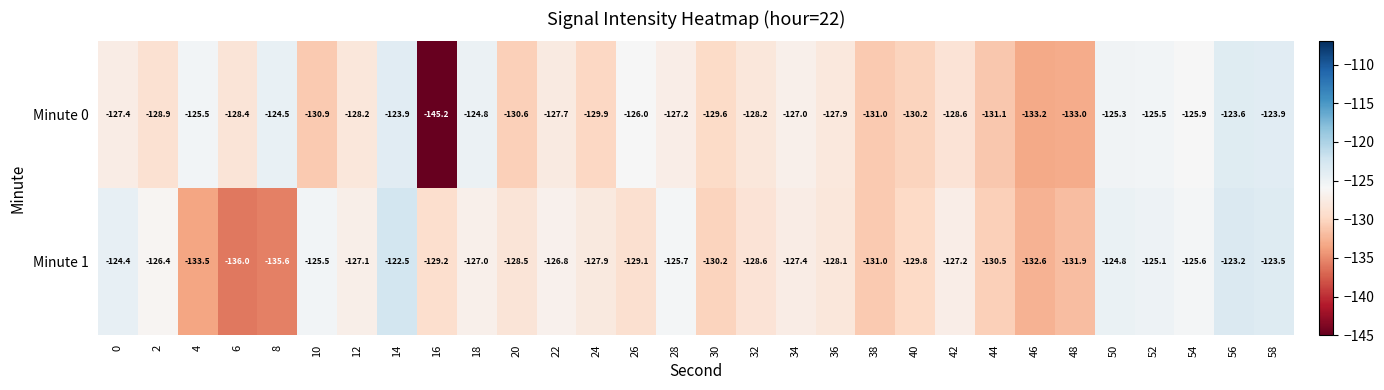

Where is Minute 1 nearest to the value -129?

26